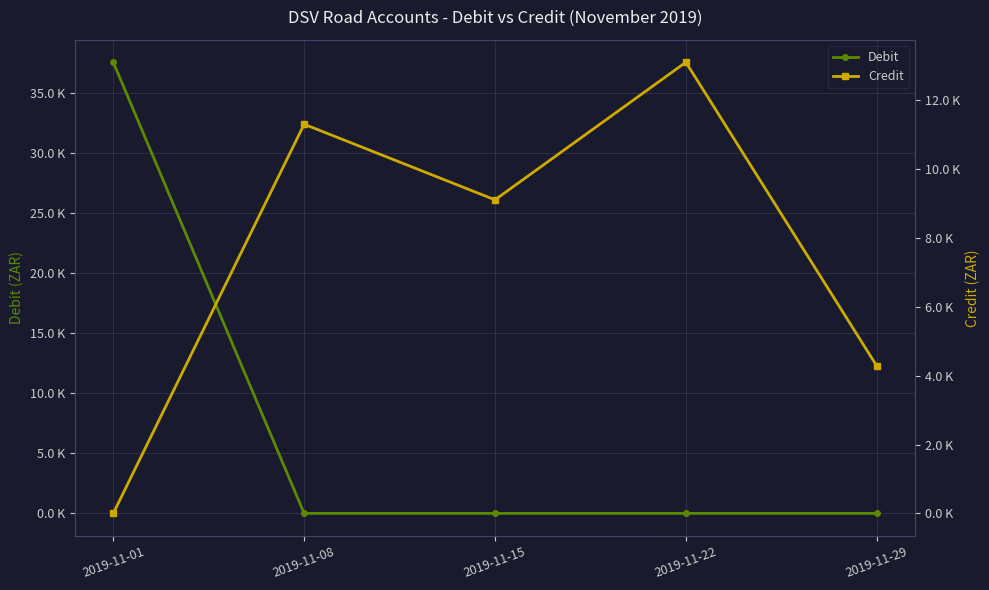

How many times do Credit and Debit cross each other?

1